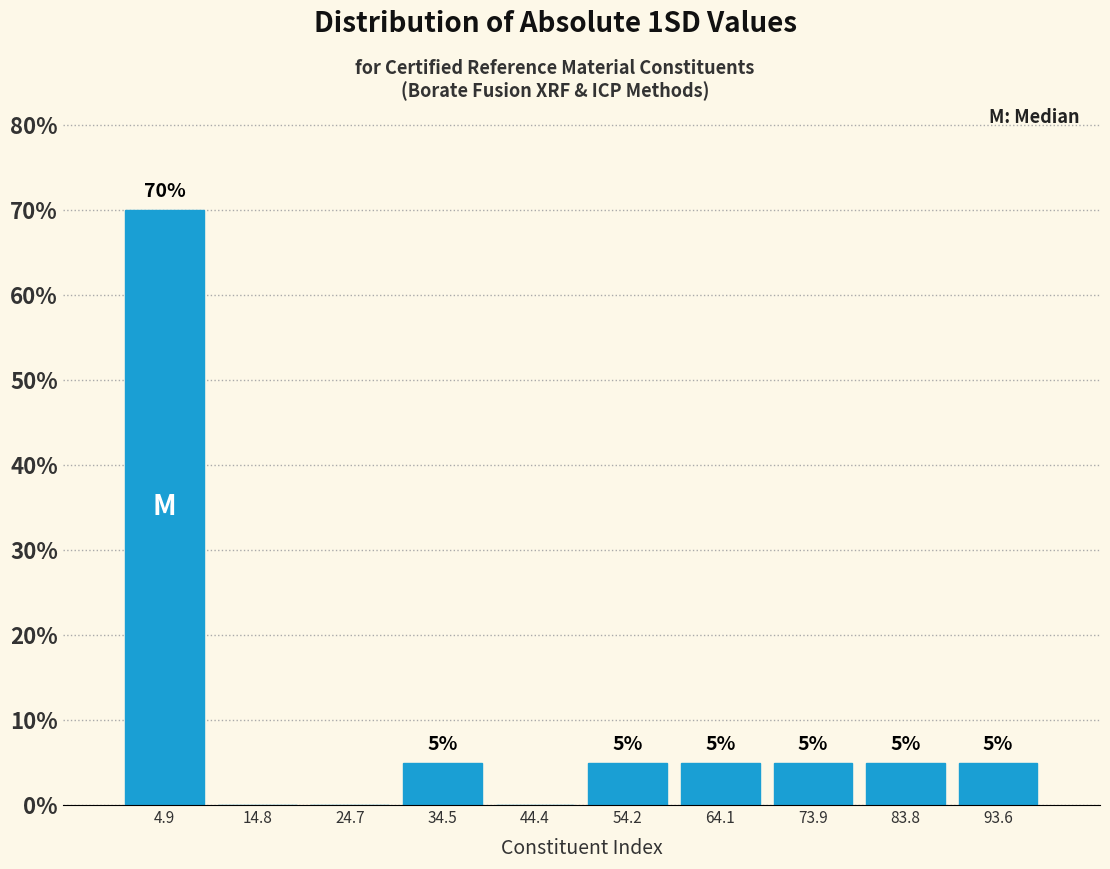

Over which range of the x-axis is the bar tallest?

0 to 10